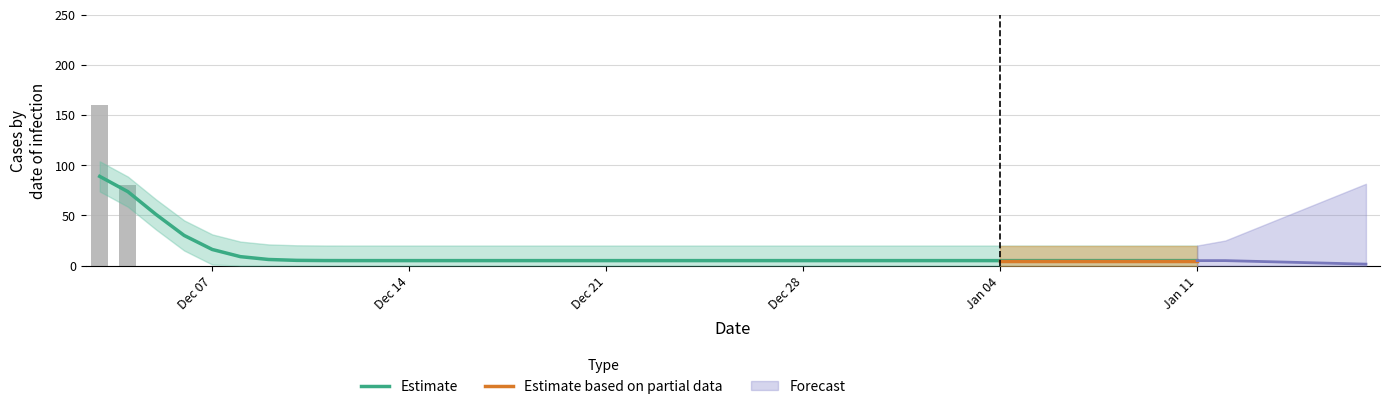

Is it true that the value at 2020-12-24 is -64?

False